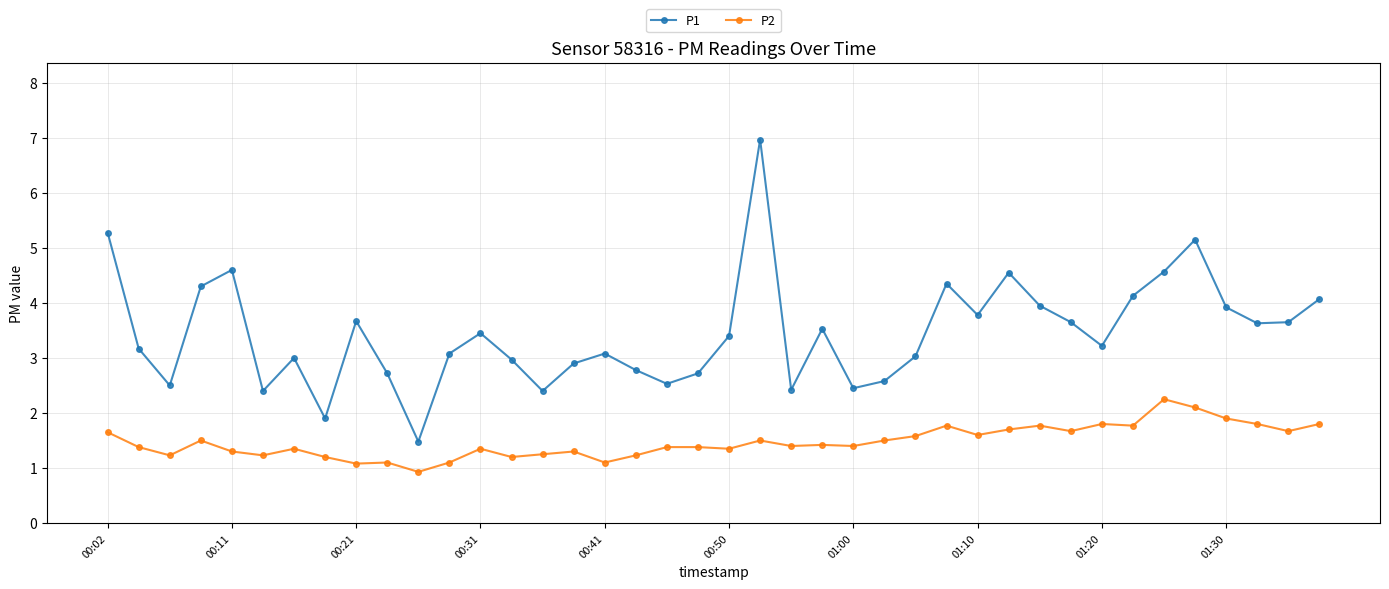

Rank the series by their maximum value, from highest to lowest.

P1, P2